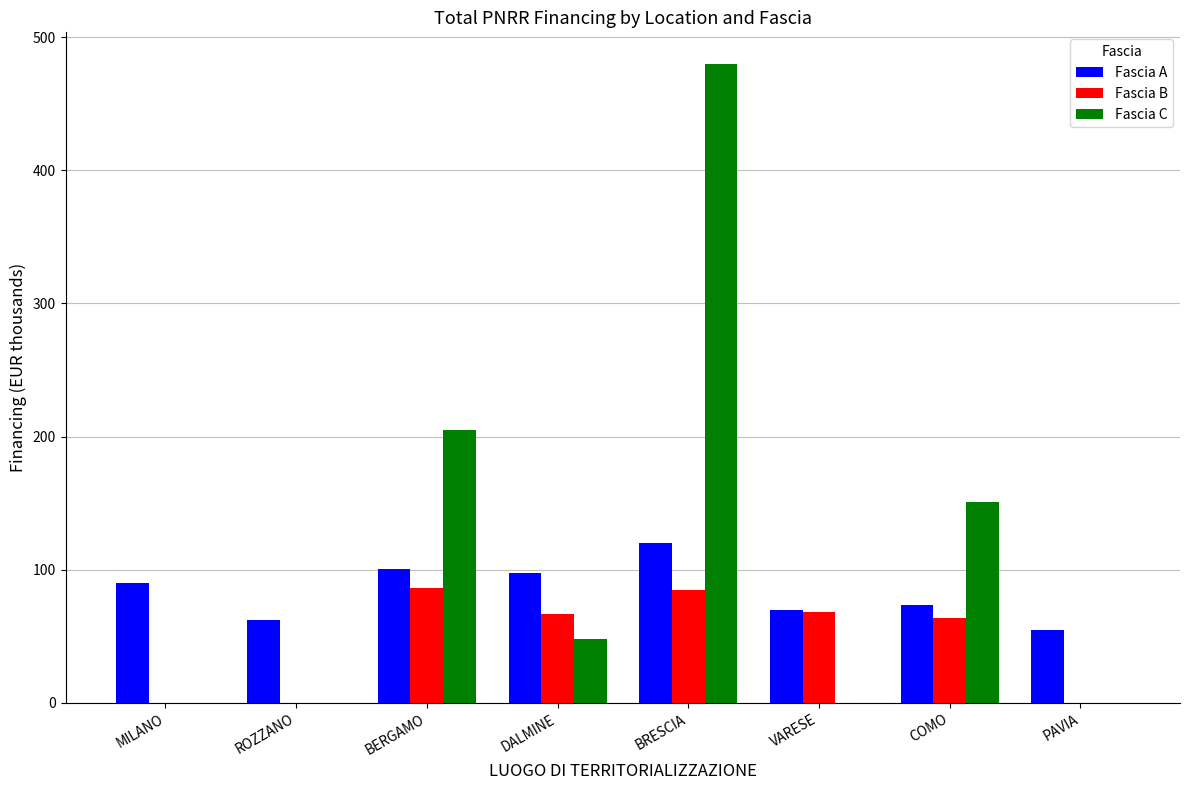

What is the sum of all Fascia A values?

669.1